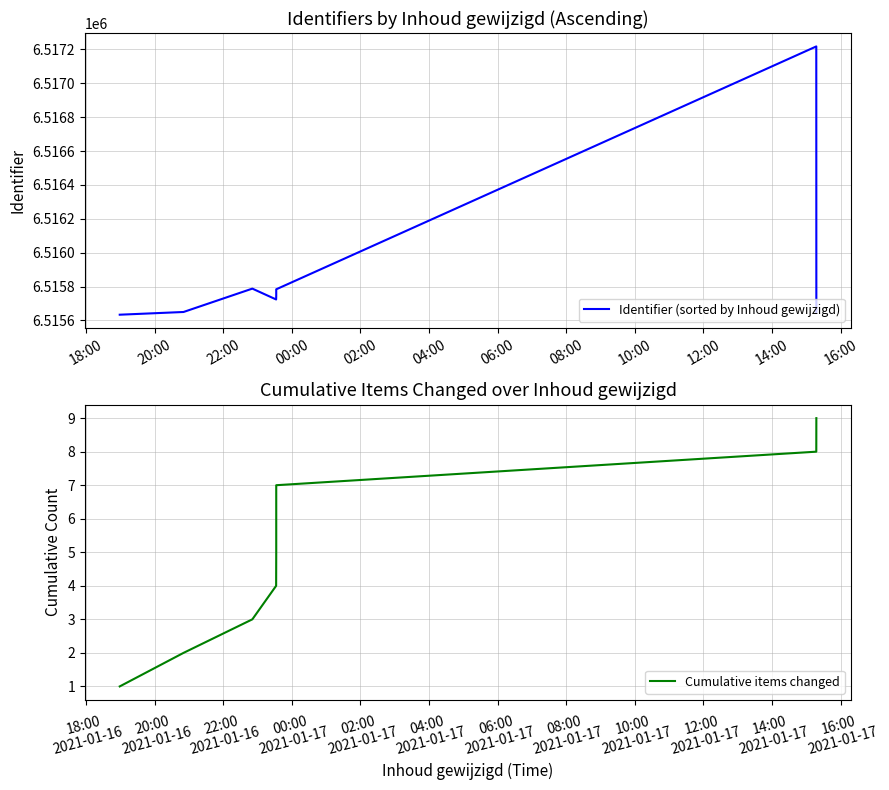

Which series has the largest range (max minus min)?

Identifier (sorted by Inhoud gewijzigd)